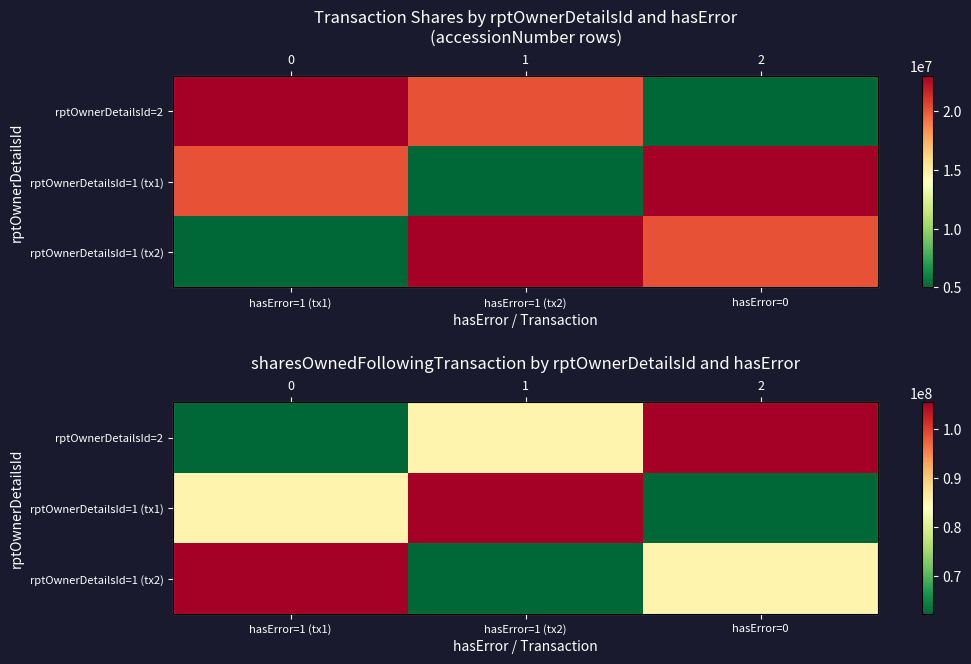

Is the value of rptOwnerDetailsId=1 (tx1) at hasError=0 greater than the value of rptOwnerDetailsId=2 at hasError=1 (tx2)?

No